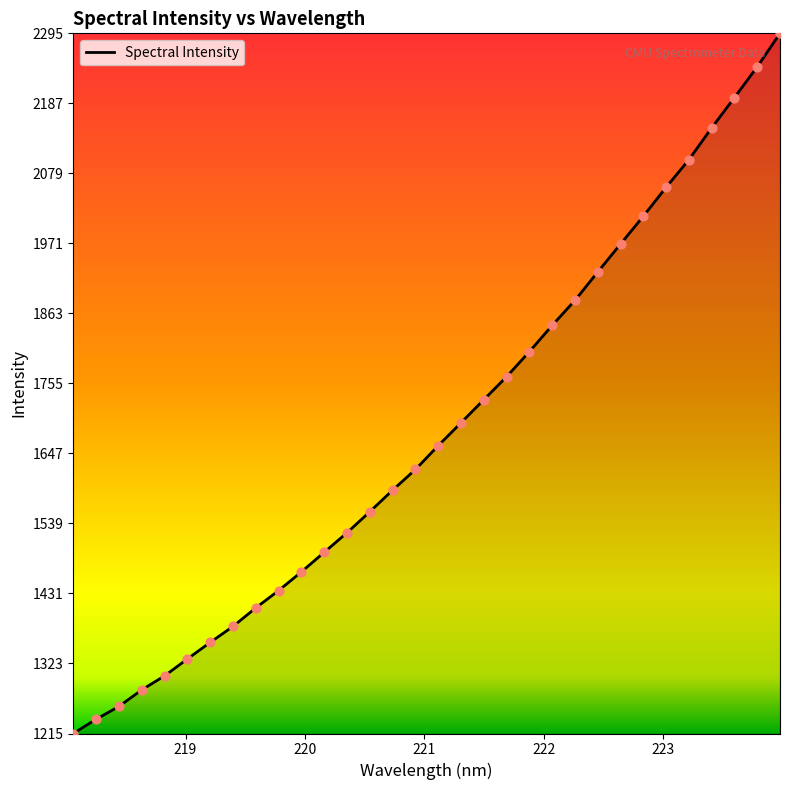

What is the difference between the maximum and minimum values?

1080.8